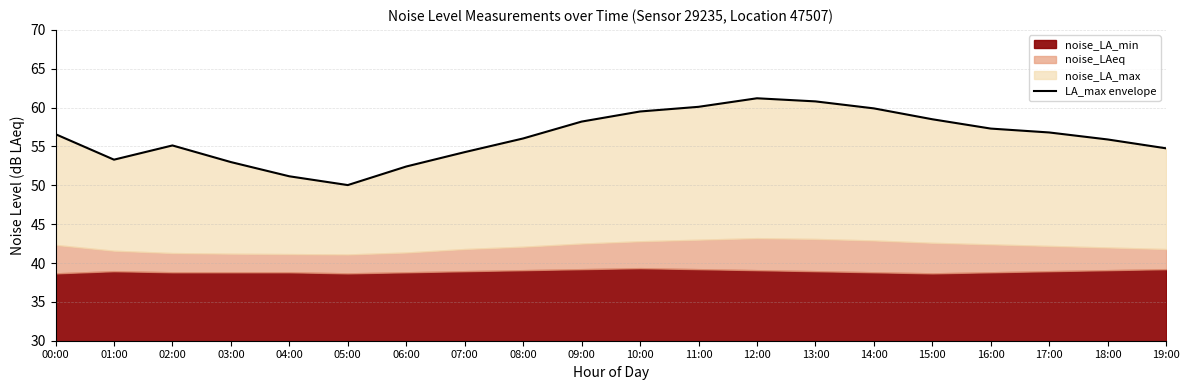

What position from the right is 03:00?

17